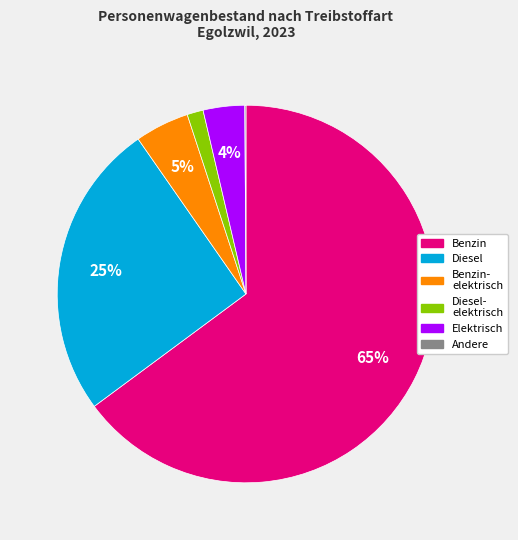

To the nearest percent, what is the average slice percentage?

17%